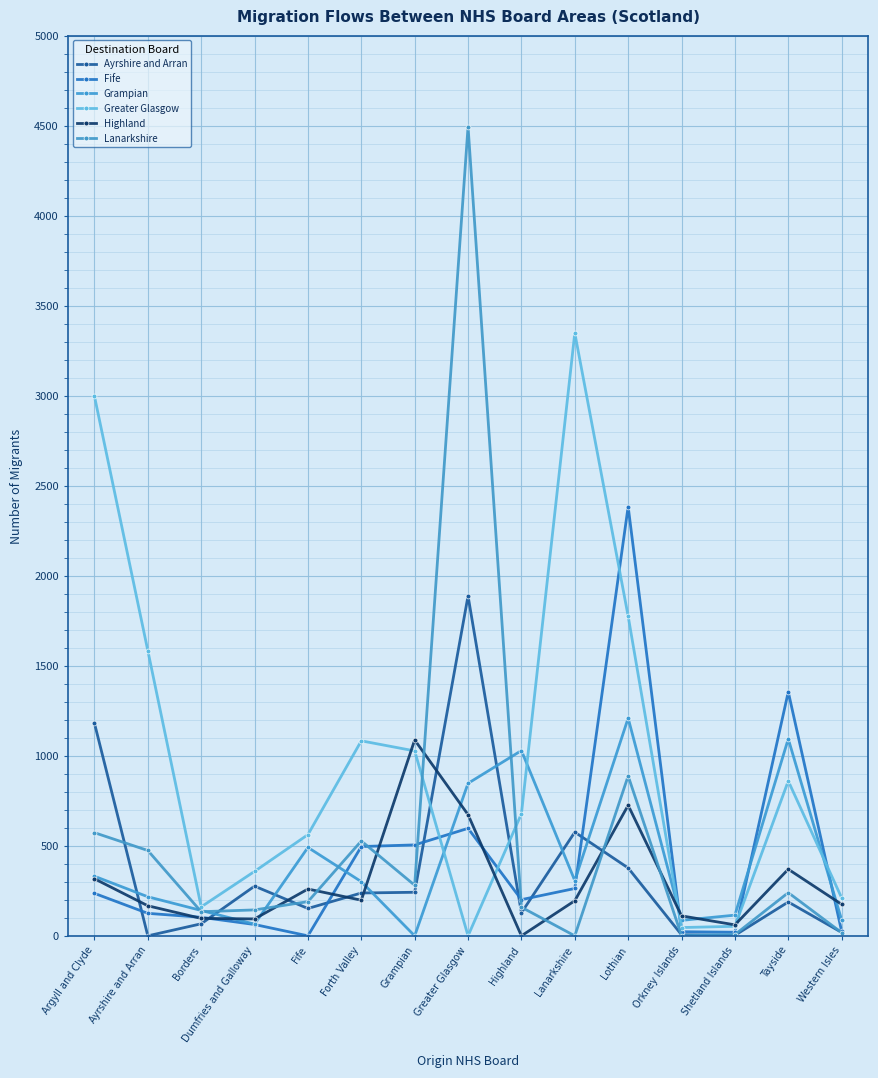

How many series are shown in this chart?

6